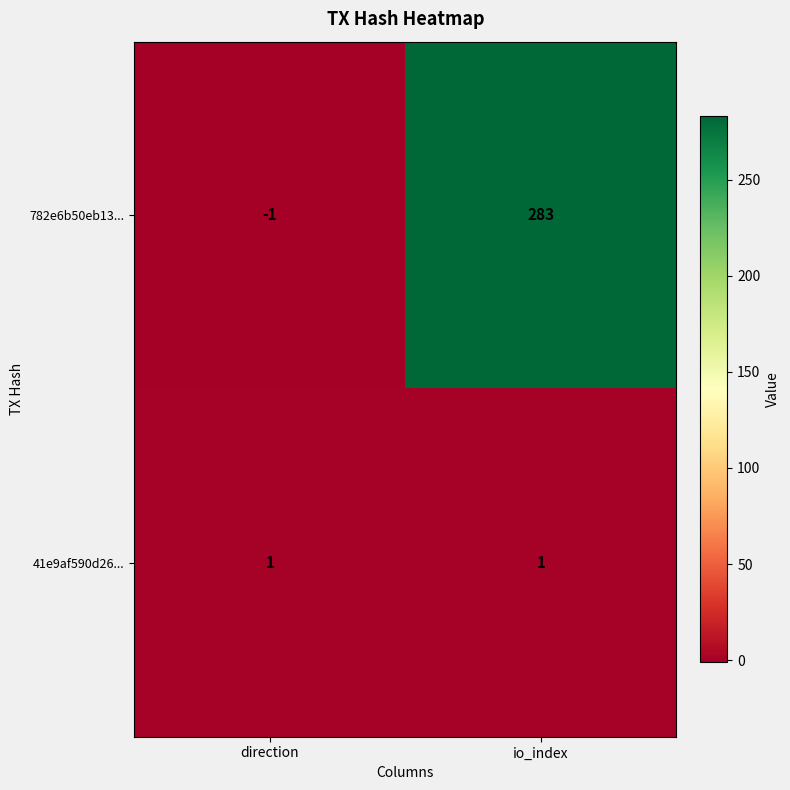

How many distinct data groups are displayed?

2